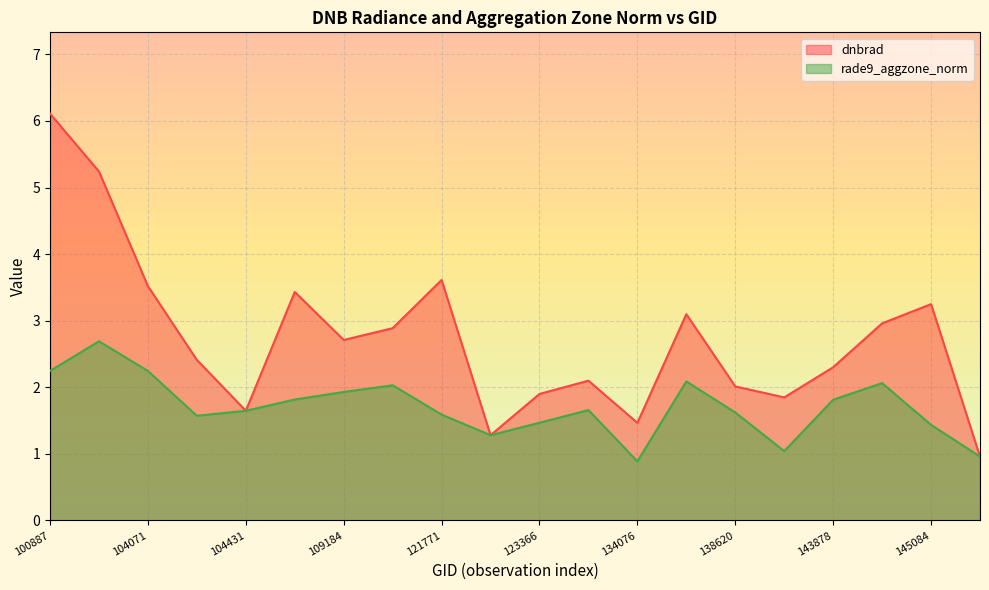

Reading right to left, what are all the values shown in this chart?

dnbrad: 1.0	3.2	3.0	2.3	1.8	2.0	3.1	1.5	2.1	1.9	1.3	3.6	2.9	2.7	3.4	1.6	2.4	3.5	5.2	6.1
rade9_aggzone_norm: 1.0	1.4	2.1	1.8	1.0	1.6	2.1	0.9	1.7	1.5	1.3	1.6	2.0	1.9	1.8	1.6	1.6	2.2	2.7	2.2